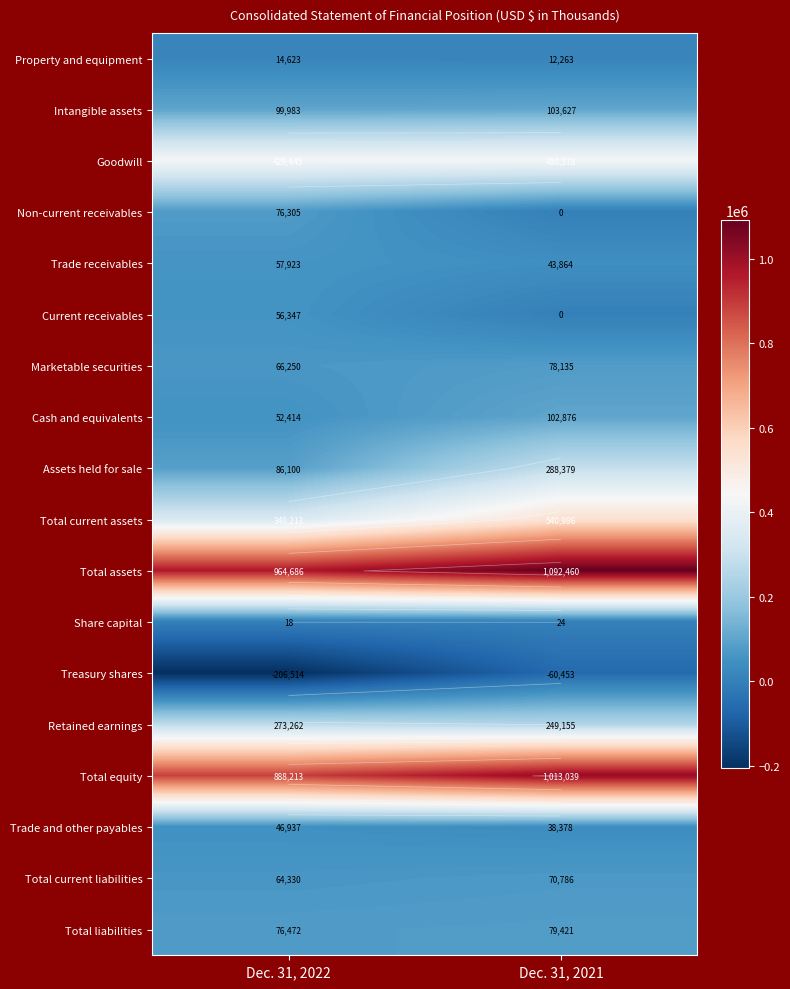

At how many categories does at least one series exceed 1033821?

1